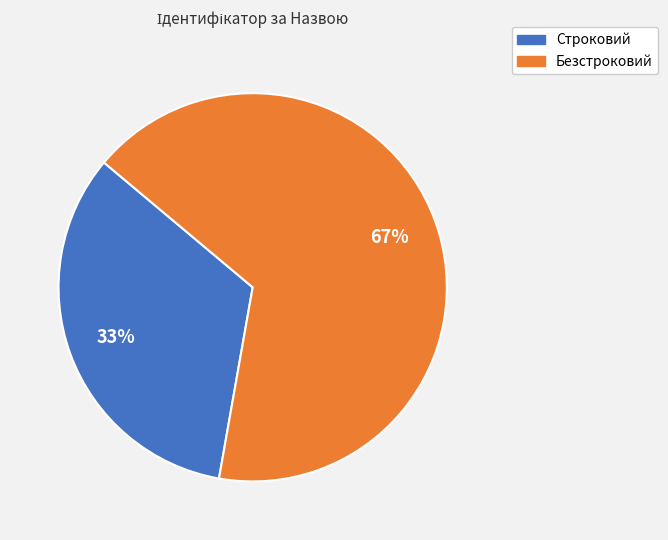

Does any single category account for the majority?

Yes